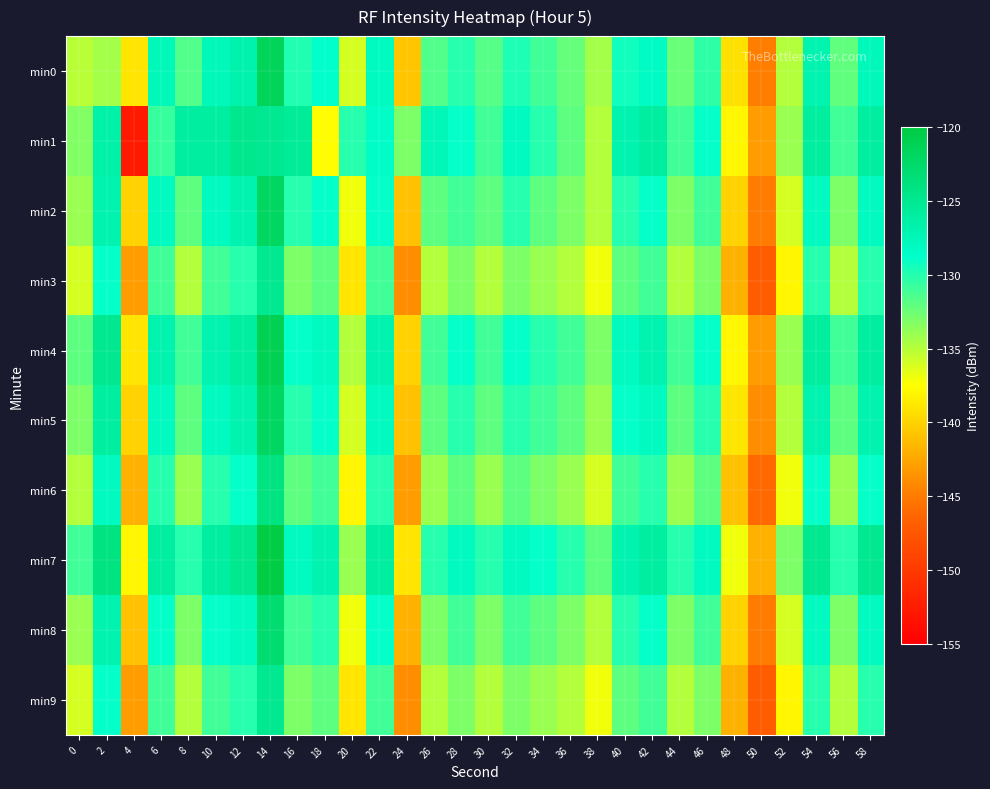

Which series has the largest range (max minus min)?

min1